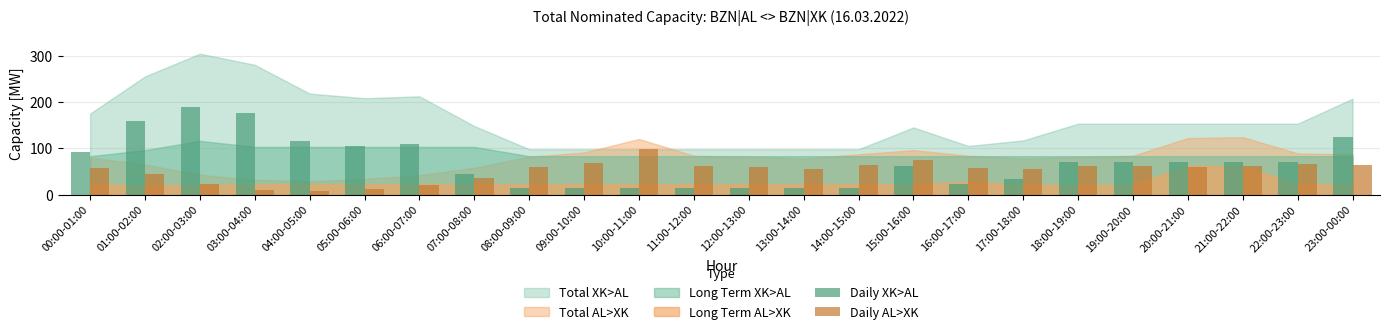

The value of Daily AL>XK at 13:00-14:00 is 95. True or false?

False